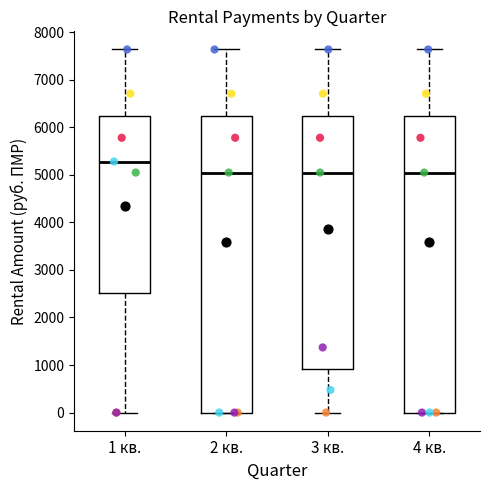

Which box's median line is the highest?

1 кв.